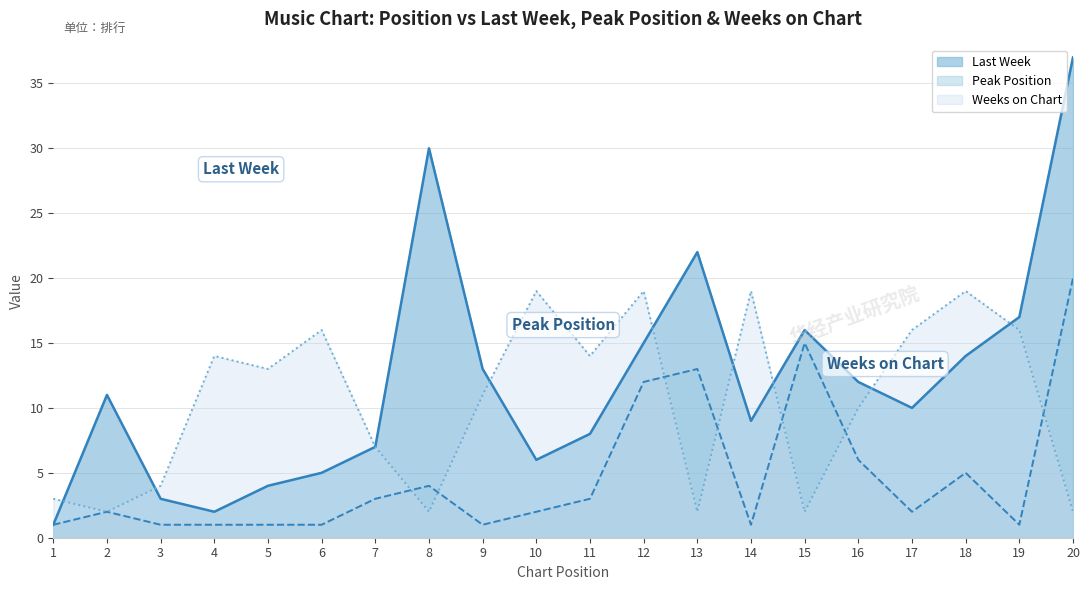

Reading right to left, extract all data points from this chart.

Last Week: 37	17	14	10	12	16	9	22	15	8	6	13	30	7	5	4	2	3	11	1
Peak Position: 20	1	5	2	6	15	1	13	12	3	2	1	4	3	1	1	1	1	2	1
Weeks on Chart: 2	16	19	16	10	2	19	2	19	14	19	11	2	7	16	13	14	4	2	3